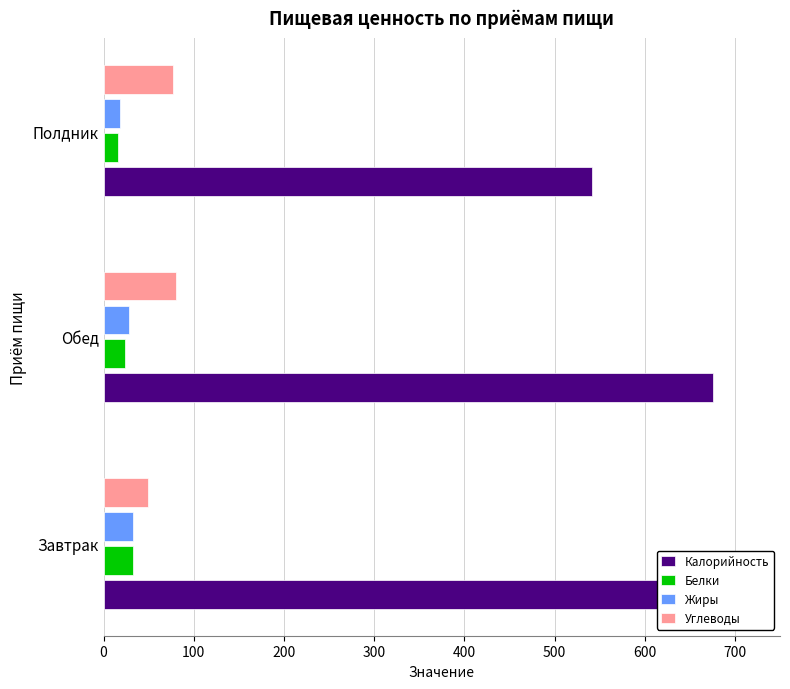

How many series are shown in this chart?

4